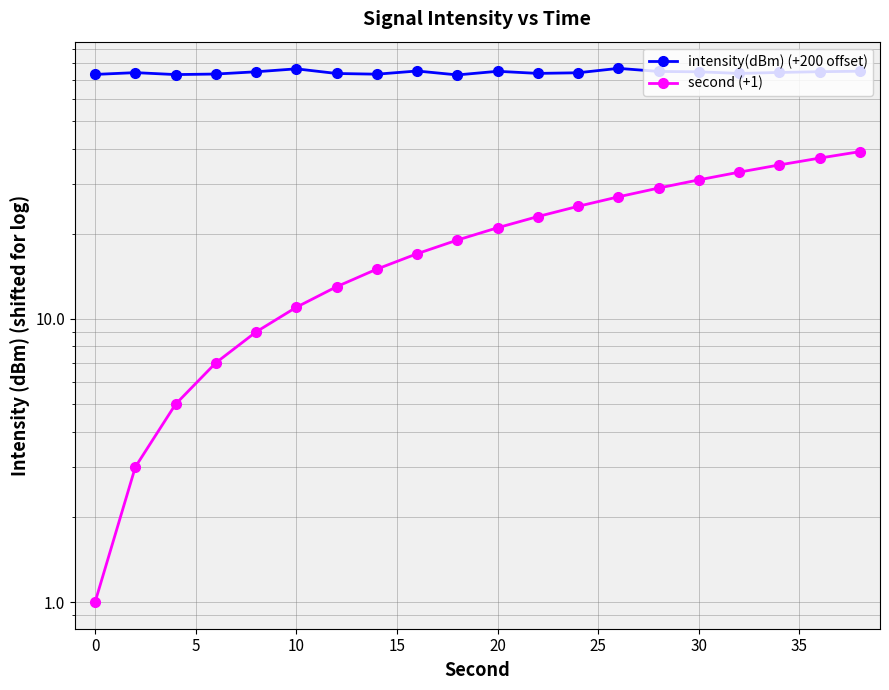

True or false: intensity(dBm) (+200 offset) and second (+1) cross at least once.

False